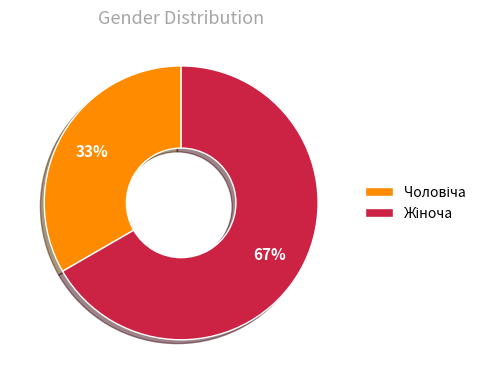

To the nearest percent, what is the average slice percentage?

50%